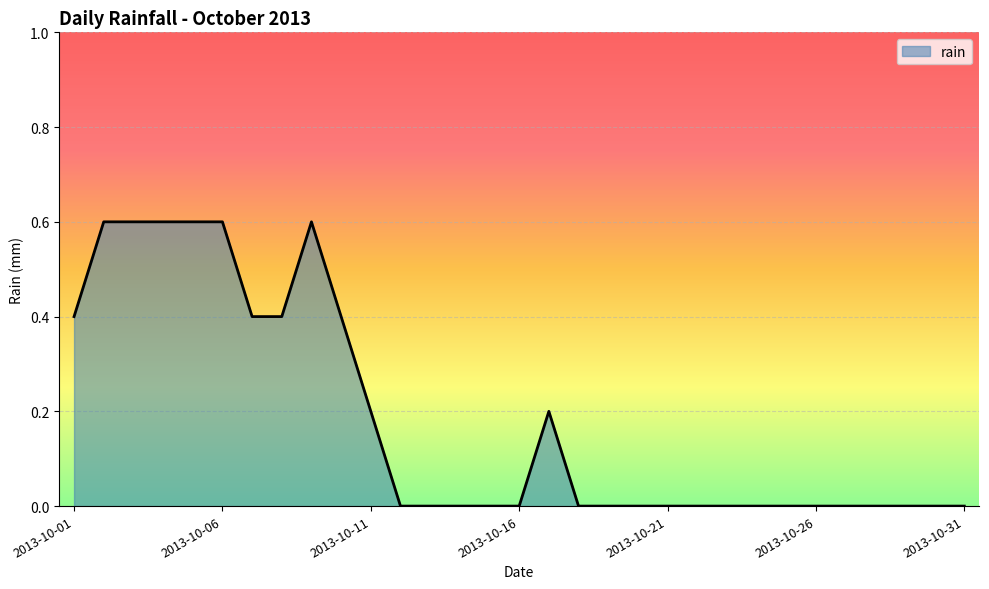

What is the difference between the maximum and minimum values?

0.6